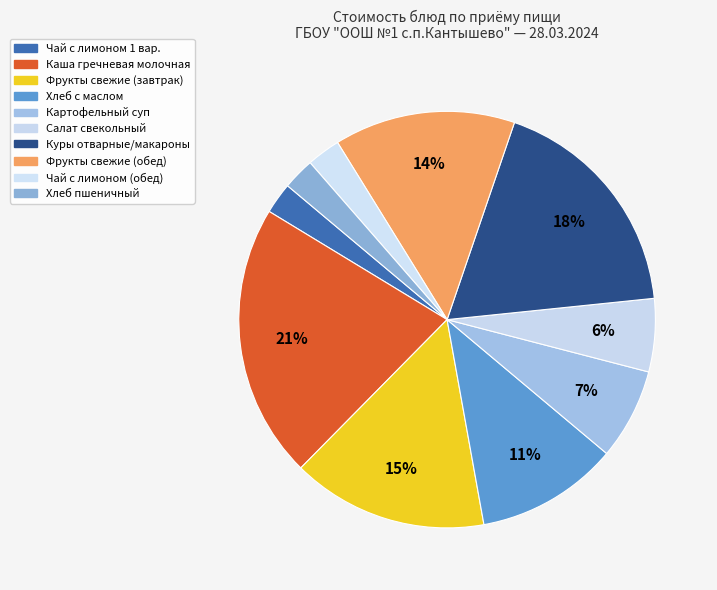

Is it true that Чай с лимоном (обед) is 11% of the pie?

False